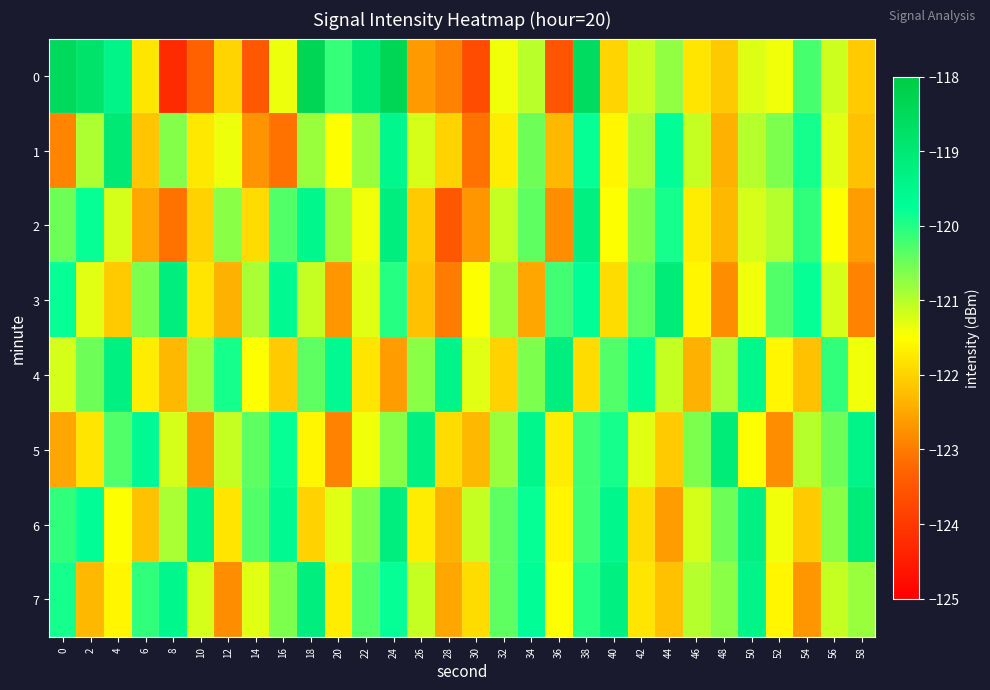

Rank the series at 38 from highest to lowest value.

0, 2, 3, 1, 7, 5, 6, 4